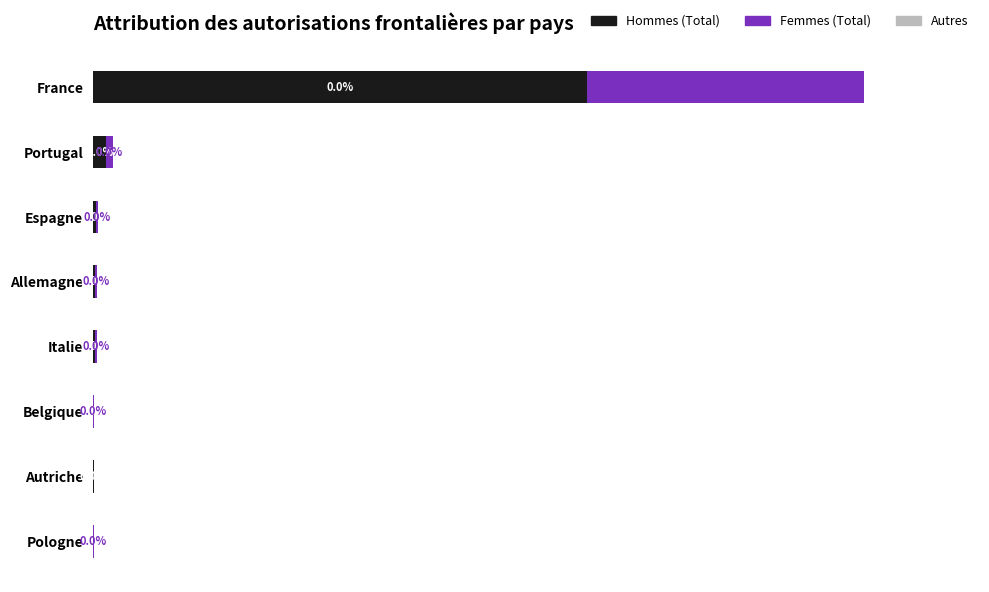

At which label is Hommes (Total) closest to 594?

Portugal